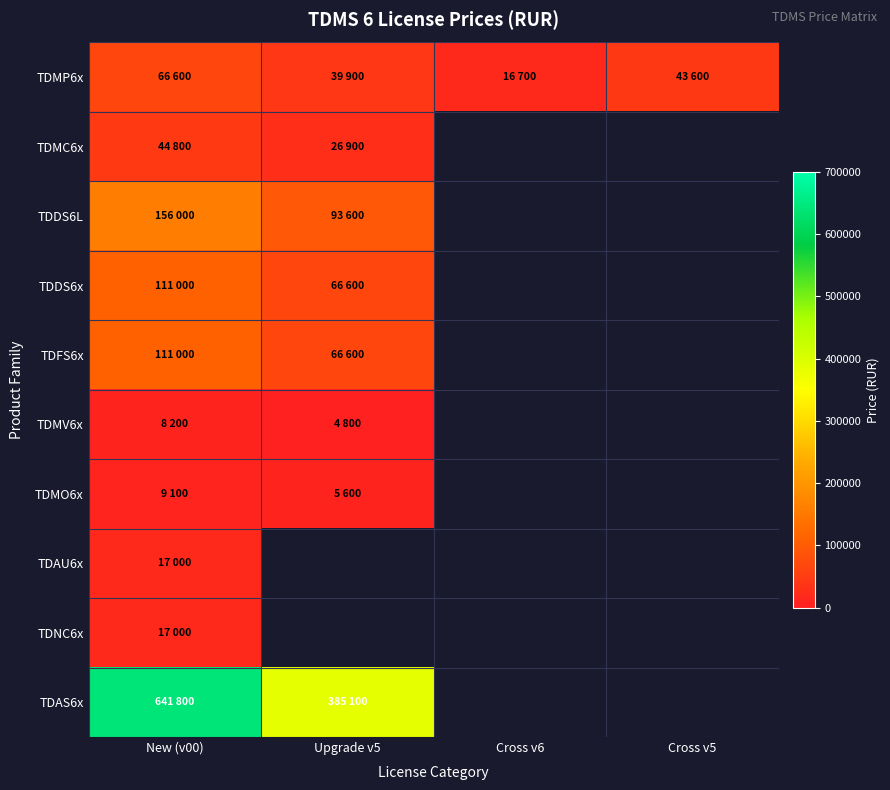

What is the difference between the highest and lowest values at New (v00)?

633600.0